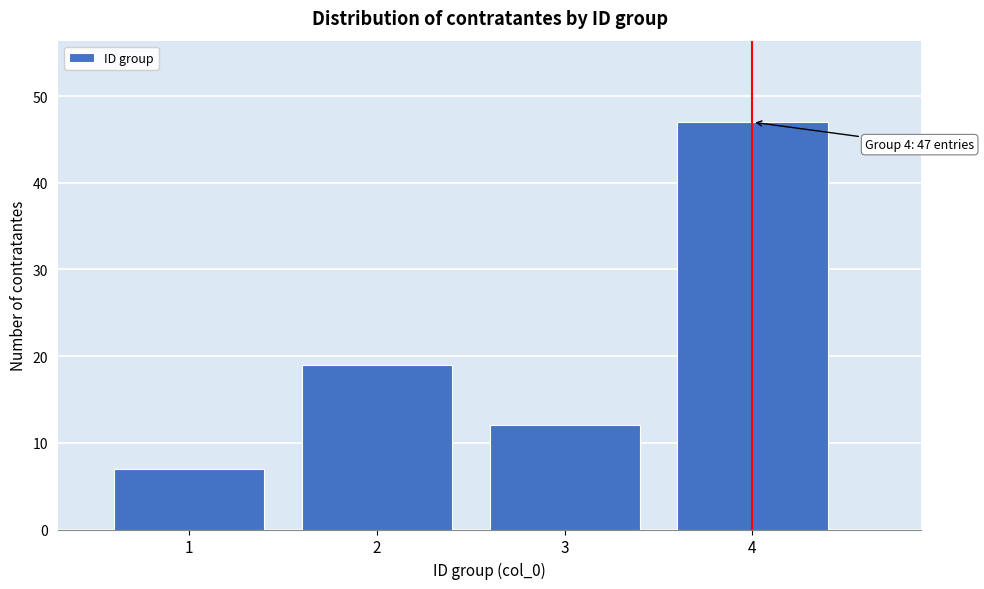

Which range on the x-axis has the tallest bar?

3.5 to 4.5